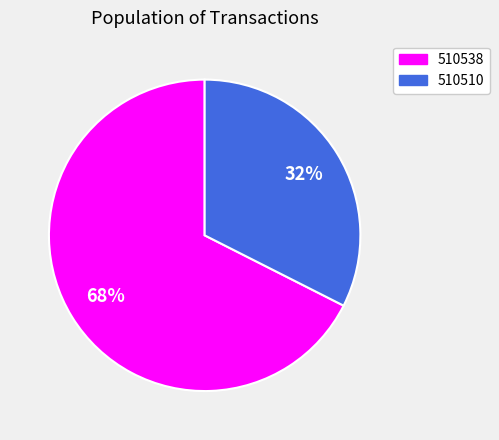

Which category has the smallest portion of the pie?

510510